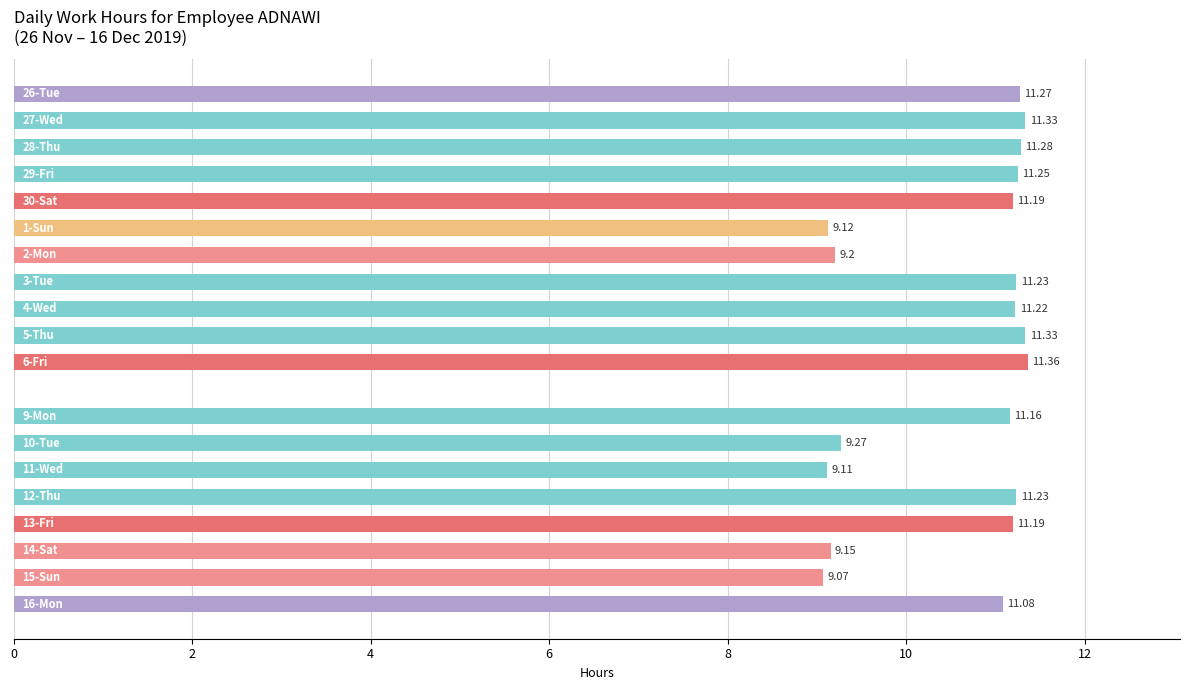

Are the bars horizontal?

Yes